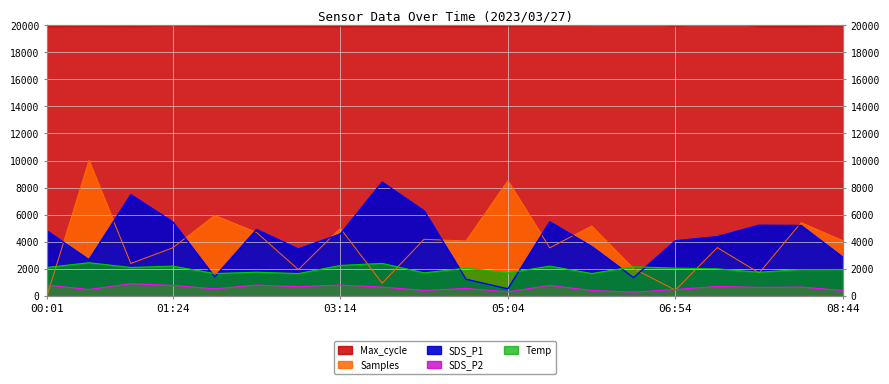

How many distinct data groups are displayed?

5